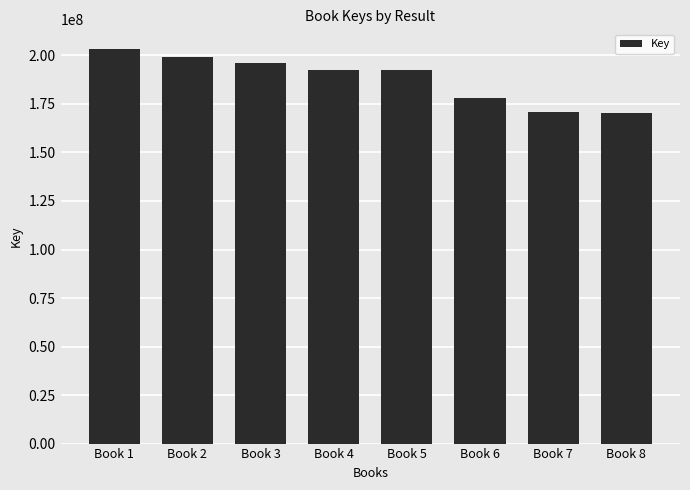

How many bars are there in total?

8